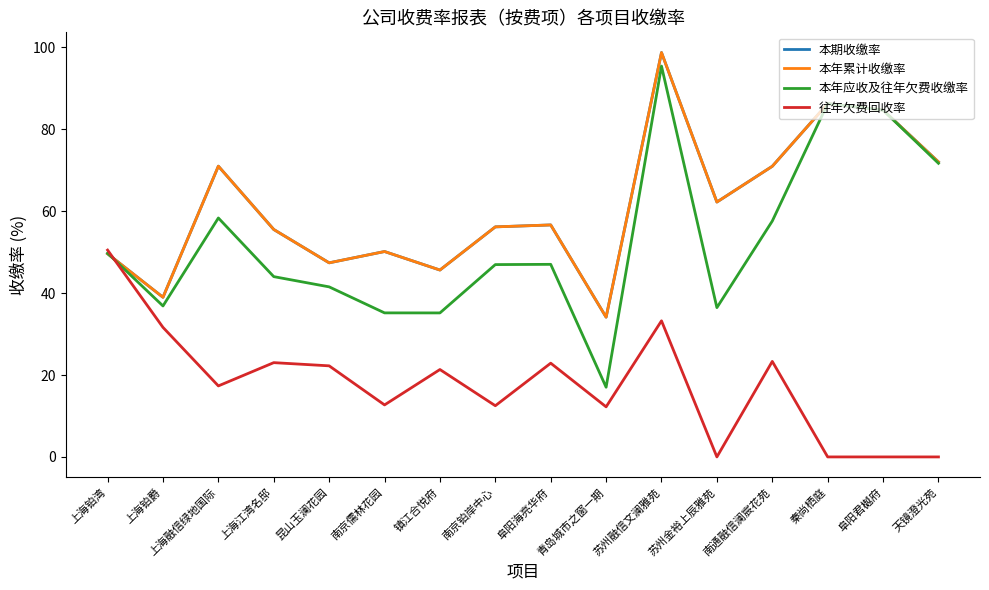

Reading left to right, transcribe all the data shown in this chart.

本期收缴率: 49.6	39.0	71.0	55.5	47.4	50.1	45.6	56.2	56.6	34.1	98.7	62.2	71.0	86.3	84.7	72.0
本年累计收缴率: 49.6	39.0	71.0	55.5	47.4	50.1	45.6	56.2	56.6	34.1	98.7	62.2	71.0	86.3	84.7	72.0
本年应收及往年欠费收缴率: 49.7	36.9	58.3	44.0	41.5	35.2	35.2	47.0	47.0	17.0	95.4	36.5	57.6	86.3	84.7	71.7
往年欠费回收率: 50.5	31.6	17.3	23.0	22.2	12.7	21.3	12.5	22.9	12.2	33.2	0.0	23.3	0.0	0.0	0.0